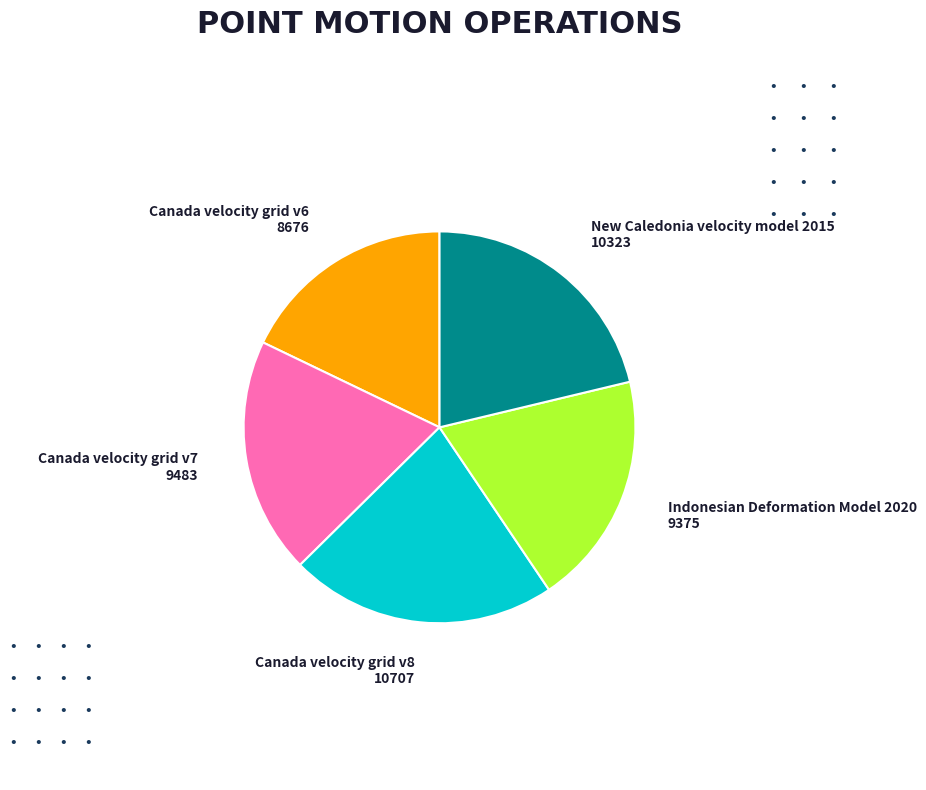

Approximately how many times larger is the value at Canada velocity grid v7 compared to Indonesian Deformation Model 2020?

1.0